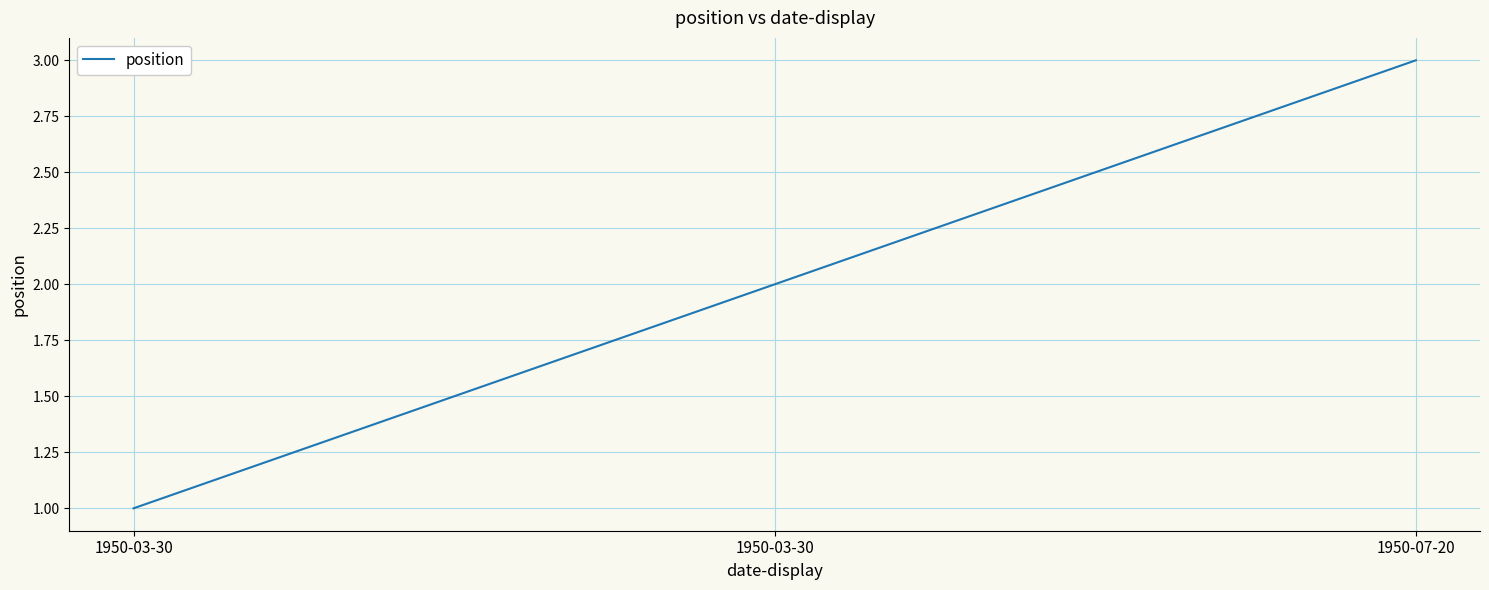

Count the number of categories in the chart.

3